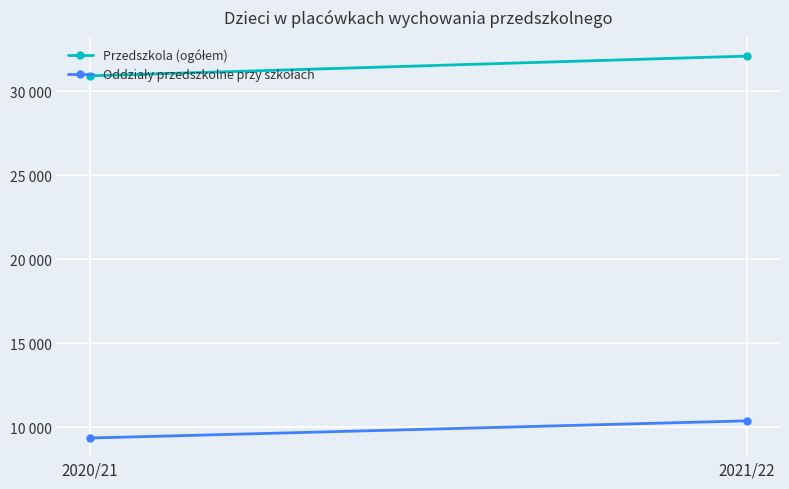

What value does the Oddziały przedszkolne przy szkołach series have at 2021/22, to the nearest 100?

10400